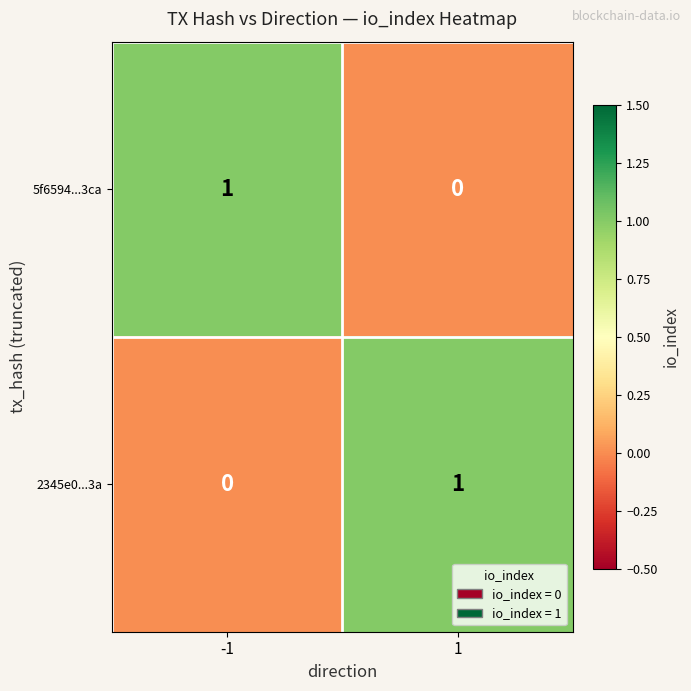

At -1, list the series in order from smallest to largest.

2345e0...3a, 5f6594...3ca